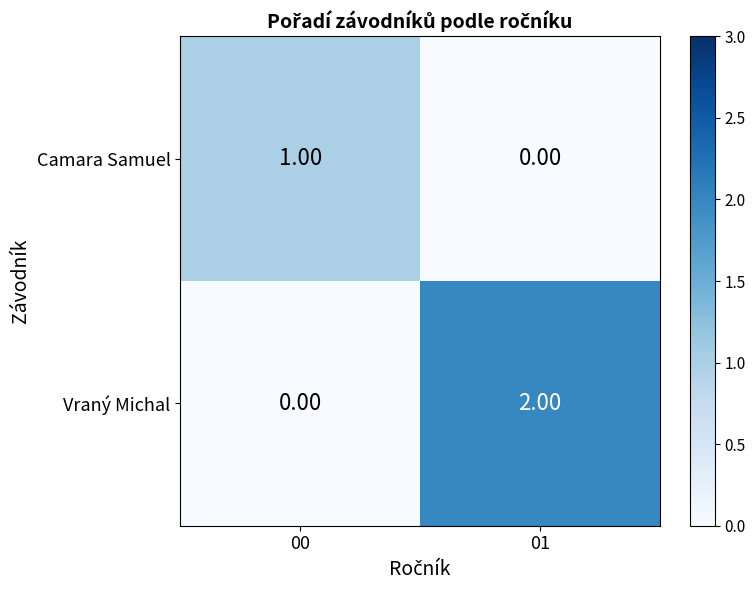

Which series has the largest total across all categories?

Vraný Michal